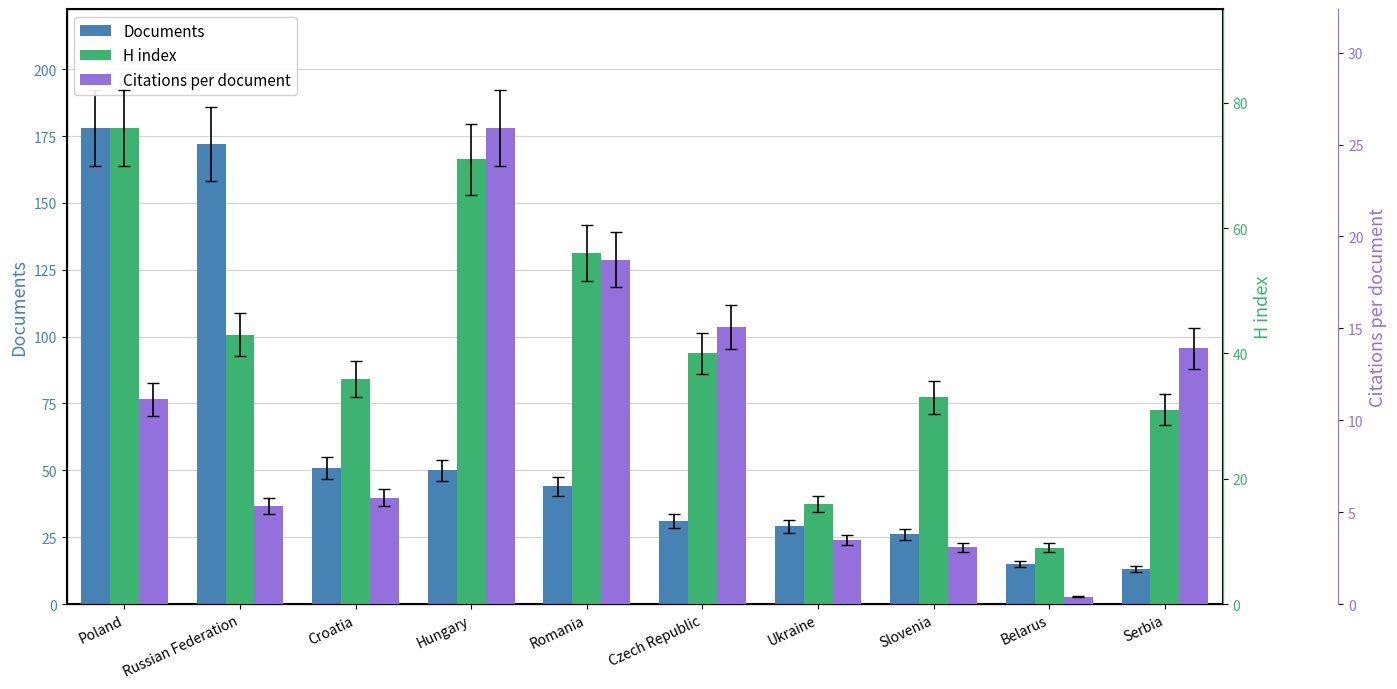

What are all the series names shown in the legend?

Documents, H index, Citations per document